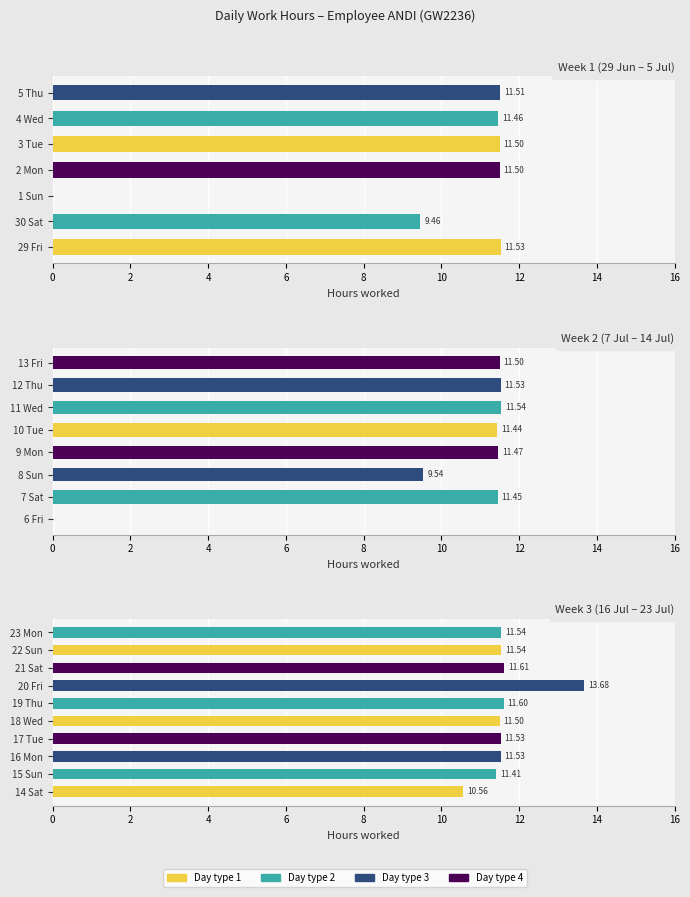

Is it true that the value at 22 Sun is 11.5?

True